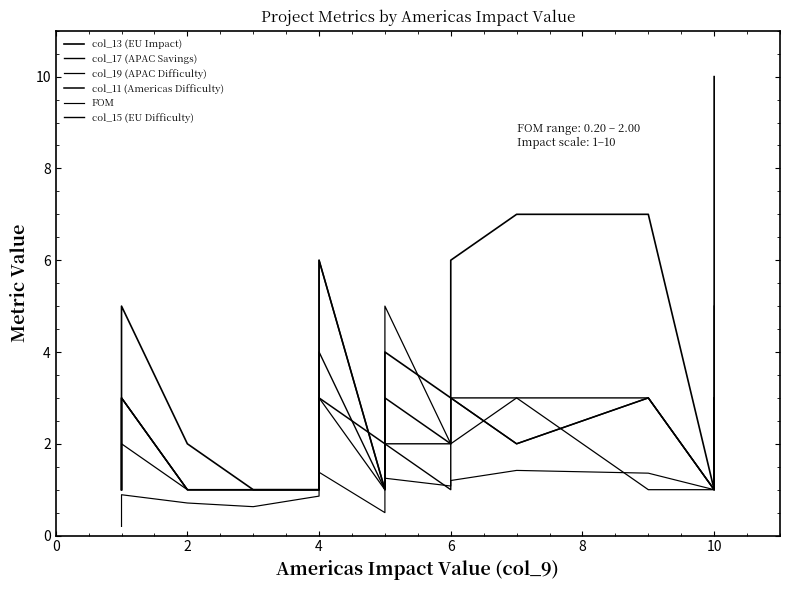

Reading left to right, extract all data points from this chart.

col_13 (EU Impact): 1.0	1.0	1.0	1.0	1.0	1.0	2.0	4.0	5.0	2.0	1.0	1.0	4.0	6.0	1.0	4.0	4.0	3.0	6.0	7.0	7.0	1.0	2.0	10.0
col_17 (APAC Savings): 1.0	1.0	1.0	1.0	1.0	1.0	2.0	2.0	3.0	1.0	1.0	1.0	3.0	6.0	1.0	1.0	2.0	1.0	3.0	3.0	3.0	1.0	2.0	5.0
col_19 (APAC Difficulty): 1.0	1.0	1.0	1.0	1.0	1.0	1.0	2.0	2.0	1.0	1.0	1.0	1.0	3.0	1.0	4.0	5.0	2.0	2.0	3.0	1.0	1.0	2.0	3.0
col_11 (Americas Difficulty): 1.0	1.0	1.0	1.0	1.0	1.0	2.0	2.0	3.0	1.0	1.0	1.0	1.0	3.0	2.0	3.0	3.0	2.0	3.0	2.0	3.0	1.0	1.0	3.0
FOM: 0.2	0.2	0.4	0.4	0.4	0.5	0.5	0.5	0.9	0.7	0.6	0.9	1.1	1.4	0.5	1.0	1.2	1.1	1.2	1.4	1.4	1.0	1.5	2.0
col_15 (EU Difficulty): 1.0	1.0	1.0	1.0	1.0	1.0	2.0	2.0	3.0	1.0	1.0	1.0	1.0	4.0	1.0	1.0	2.0	2.0	3.0	2.0	3.0	1.0	2.0	3.0